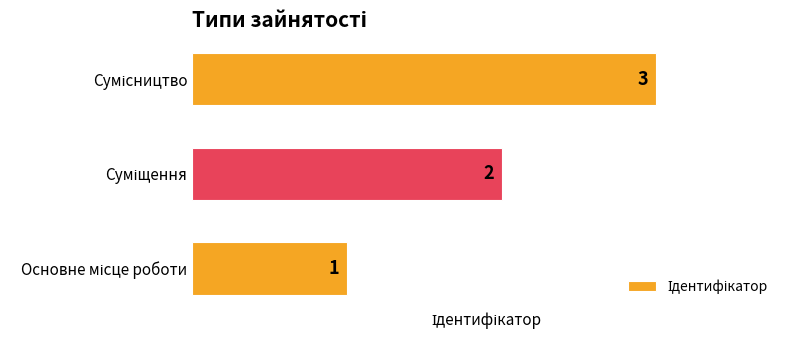

How many bars are there in total?

3